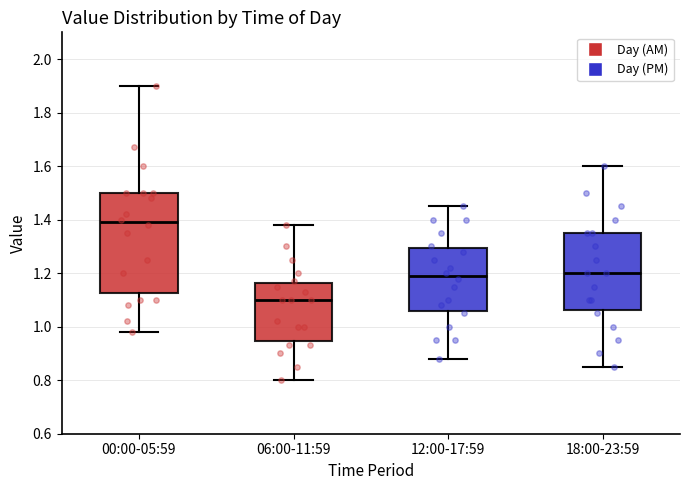

Which box has the lowest median line?

06:00-11:59